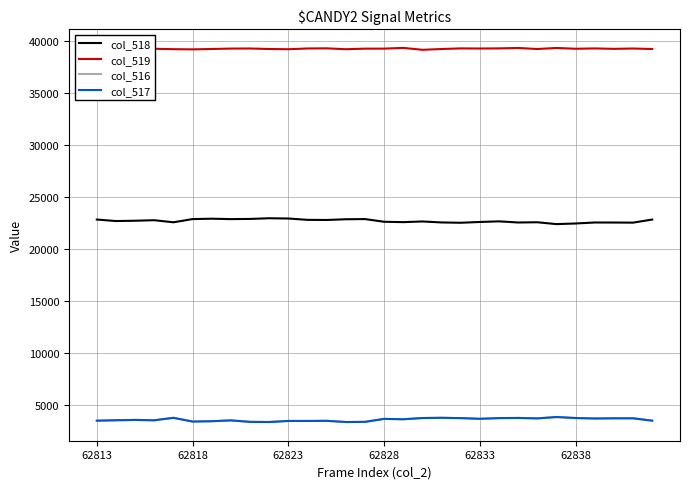

True or false: col_516 and col_519 intersect in this chart.

False